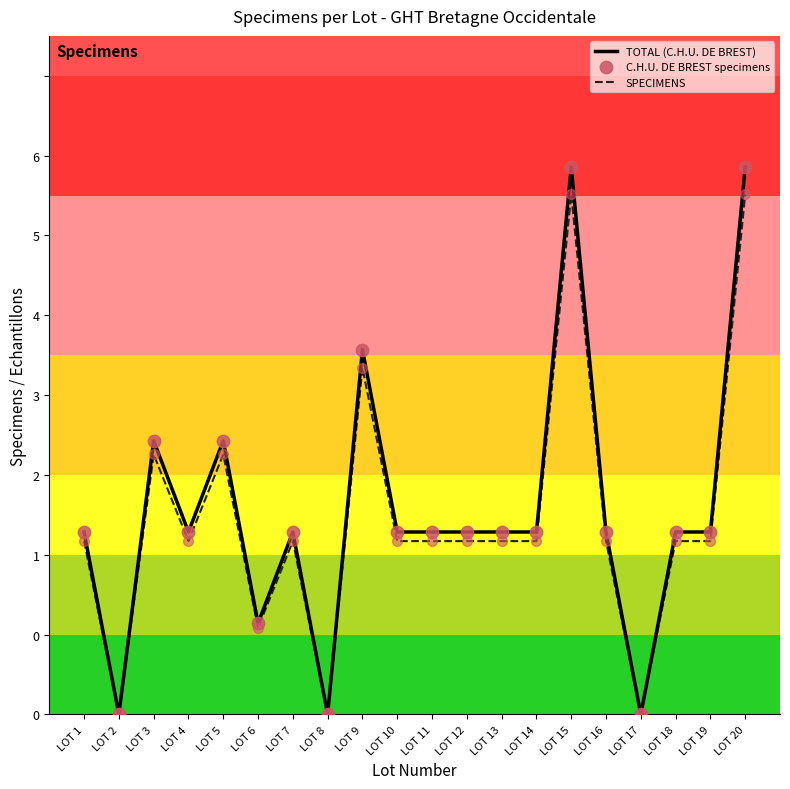

Is this an area chart (filled region under the line)?

No